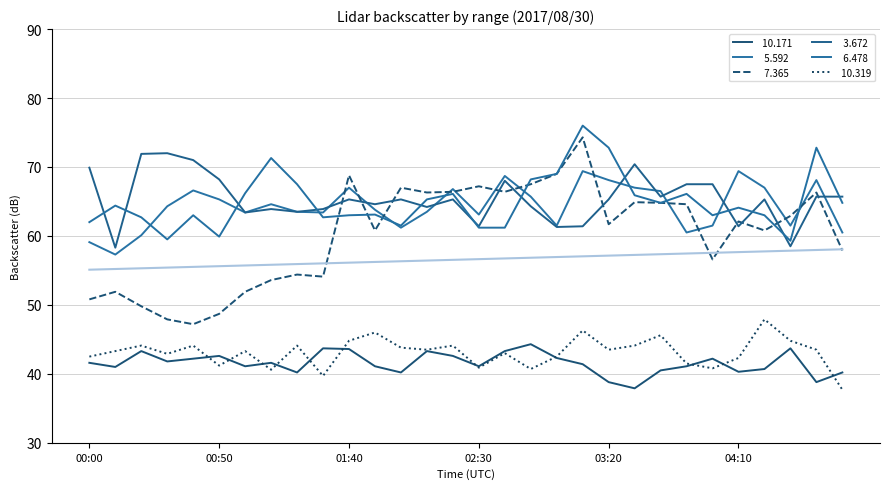

Reading left to right, transcribe all the data shown in this chart.

 10.171: 41.6	41.0	43.3	41.8	42.2	42.6	41.1	41.6	40.2	43.7	43.6	41.1	40.2	43.3	42.6	41.1	43.3	44.3	42.3	41.4	38.8	37.9	40.5	41.1	42.2	40.3	40.7	43.7	38.8	40.2
  5.592: 59.1	57.3	60.1	64.3	66.6	65.3	63.4	64.6	63.5	63.4	67.0	63.8	61.2	63.5	66.8	63.1	68.7	65.7	61.5	69.4	68.1	67.0	66.5	60.5	61.5	69.4	67.0	61.5	68.1	60.5
  7.365: 50.8	51.9	49.8	47.9	47.2	48.7	51.9	53.6	54.4	54.1	68.8	60.8	67.0	66.3	66.4	67.2	66.4	67.5	69.0	74.3	61.7	64.9	64.8	64.6	56.6	62.1	60.8	62.9	66.3	57.9
  3.672: 69.9	58.3	71.9	72.0	71.0	68.2	63.4	63.9	63.5	63.9	65.3	64.6	65.3	64.2	65.3	61.4	68.0	64.3	61.3	61.4	65.3	70.4	65.7	67.5	67.5	61.4	65.3	58.5	65.7	65.7
  6.478: 62.0	64.4	62.7	59.5	63.0	59.9	66.2	71.3	67.5	62.7	63.0	63.1	61.5	65.3	66.1	61.2	61.2	68.2	69.0	76.0	72.8	65.9	64.8	66.1	63.0	64.1	63.0	59.3	72.8	64.8
 10.319: 42.5	43.3	44.1	42.9	44.1	41.2	43.3	40.6	44.1	39.7	44.8	46.0	43.8	43.5	44.1	40.9	43.0	40.7	42.5	46.3	43.5	44.1	45.6	41.5	40.8	42.3	47.9	44.8	43.5	37.7